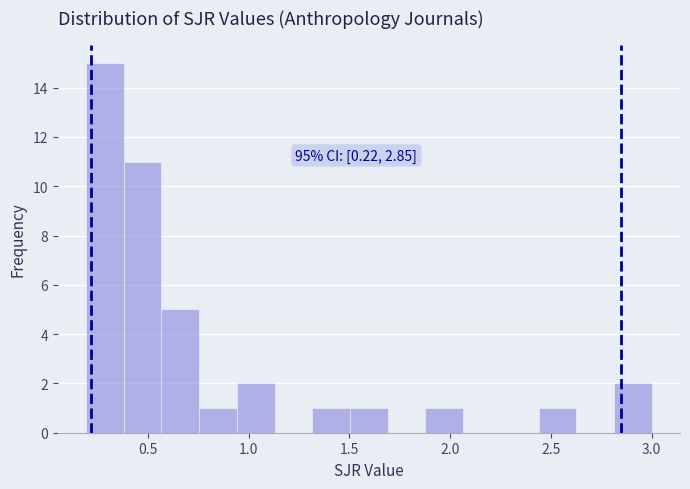

Read against the x-axis, roughly where is the centre of the tallest bar?

0.30